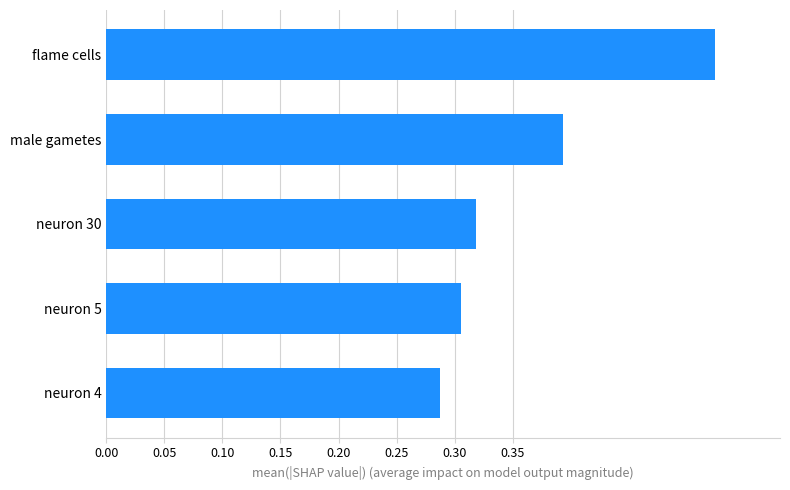

What is the sum of the values at neuron 5 and neuron 4?

0.6